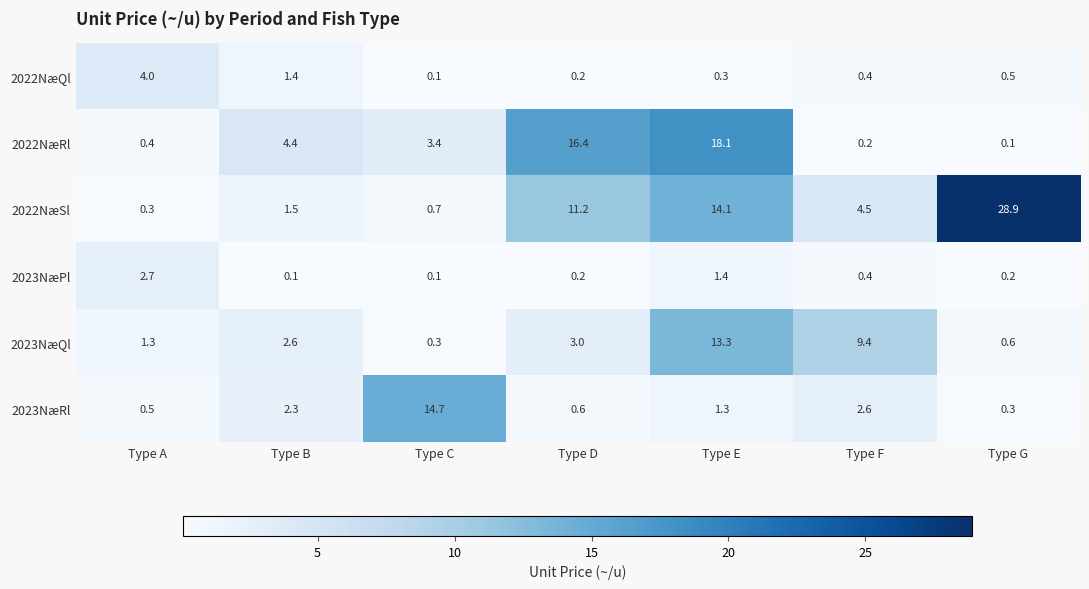

What is the spread (max minus min) of values at Type F?

9.2